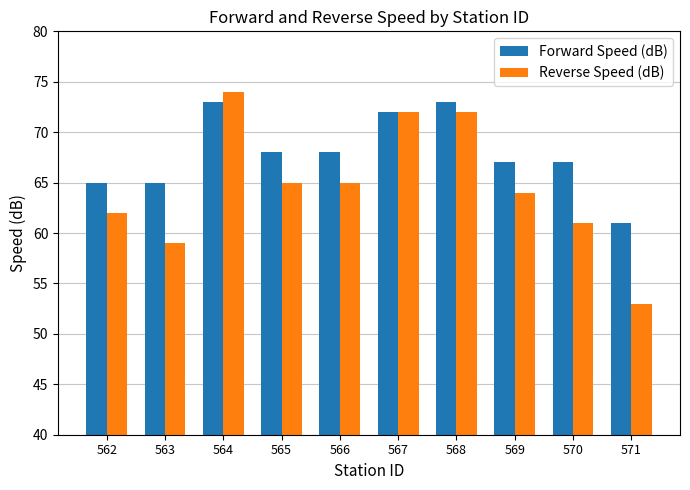

How many bars are there in total?

20